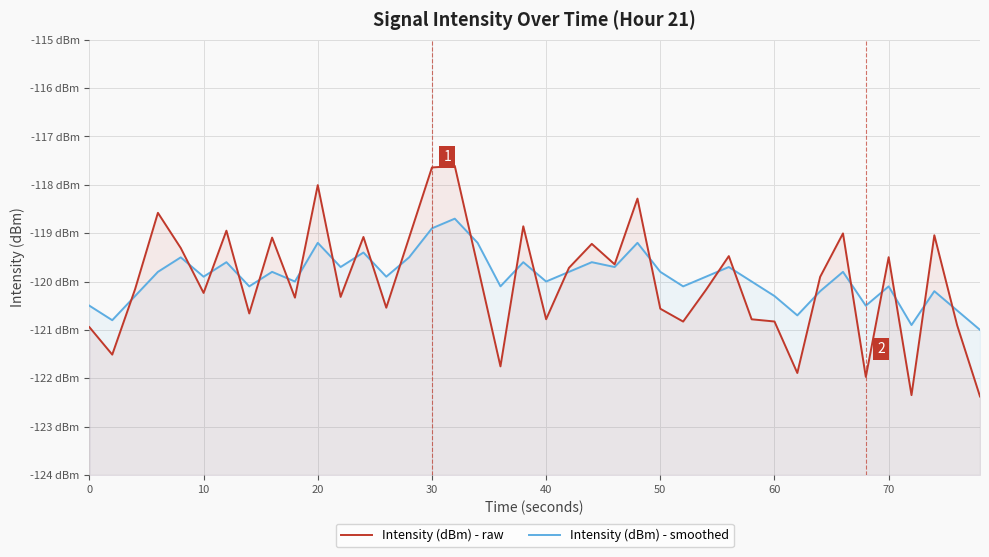

Which series has the widest spread of values?

Intensity (dBm) - raw